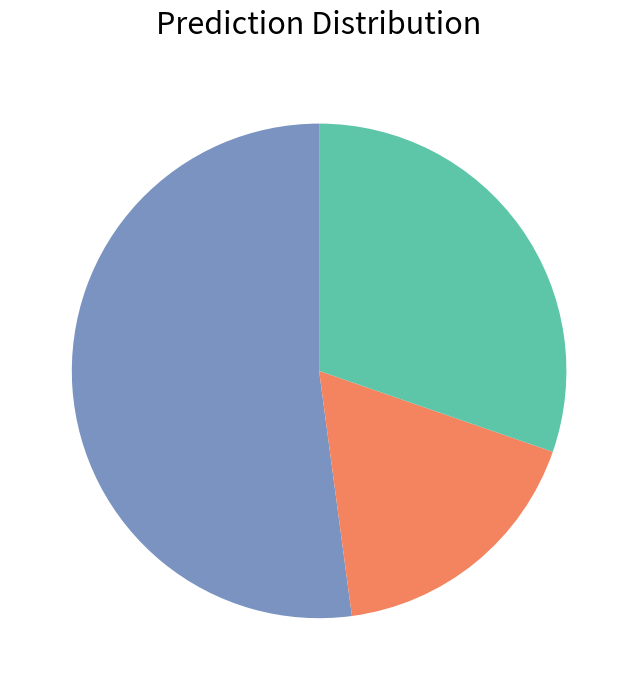

Is there a majority slice in this chart?

Yes